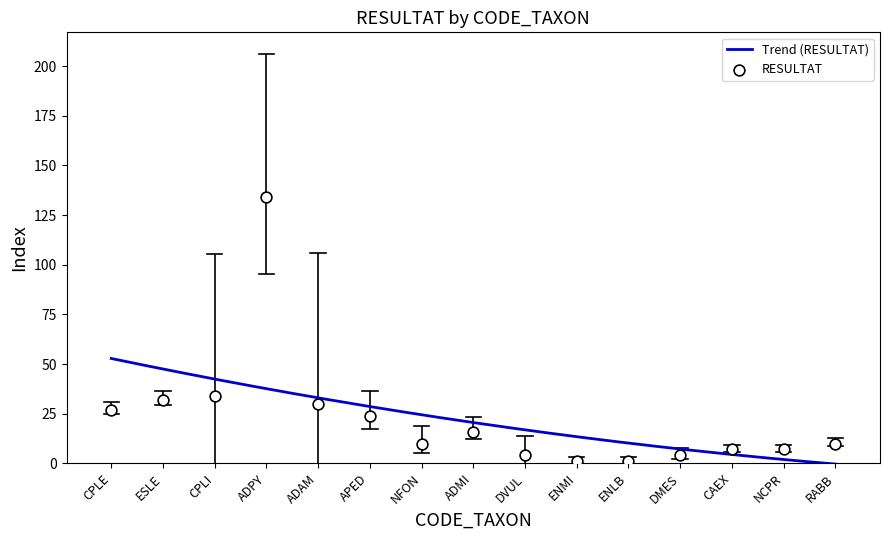

What is the change in value from DMES to CAEX?

+3